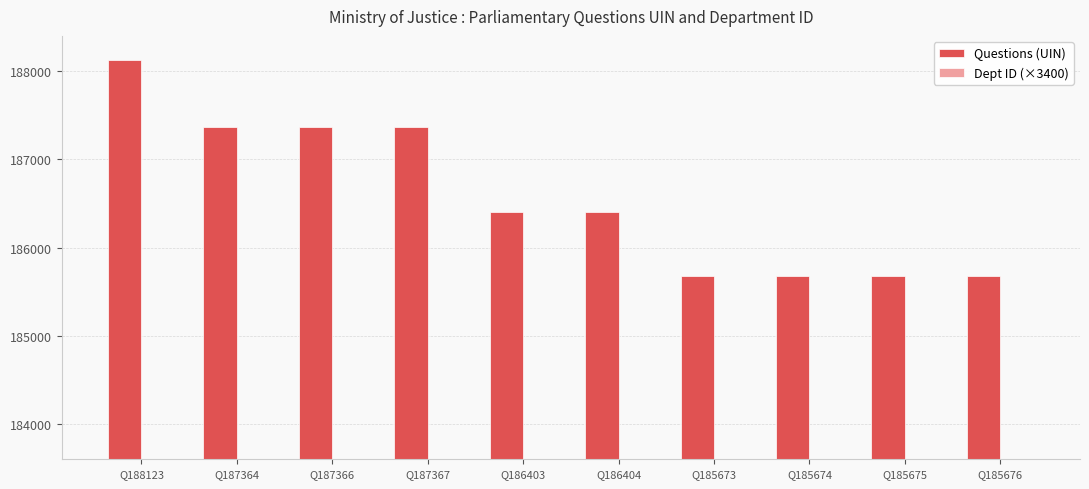

What position from the left is Q186404?

6